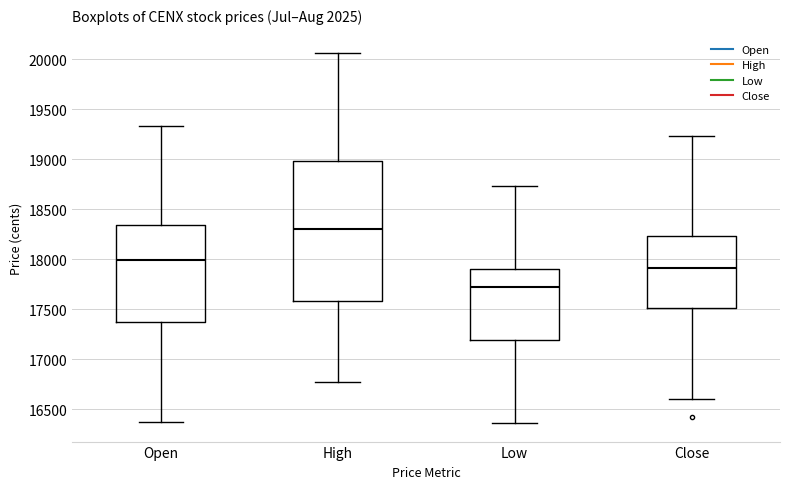

Reading left to right, transcribe this box plot: for each box, give where its median line is, the range the box spans, and where its two whiskers end, as read against the y-axis. The values are not printed on the chart, so give them approximately, as read against the axis.

Open: median 18000, box 17350 to 18350, whiskers 16350 to 19350
High: median 18300, box 17600 to 19000, whiskers 16750 to 20050
Low: median 17700, box 17200 to 17900, whiskers 16350 to 18750
Close: median 17900, box 17500 to 18250, whiskers 16600 to 19250